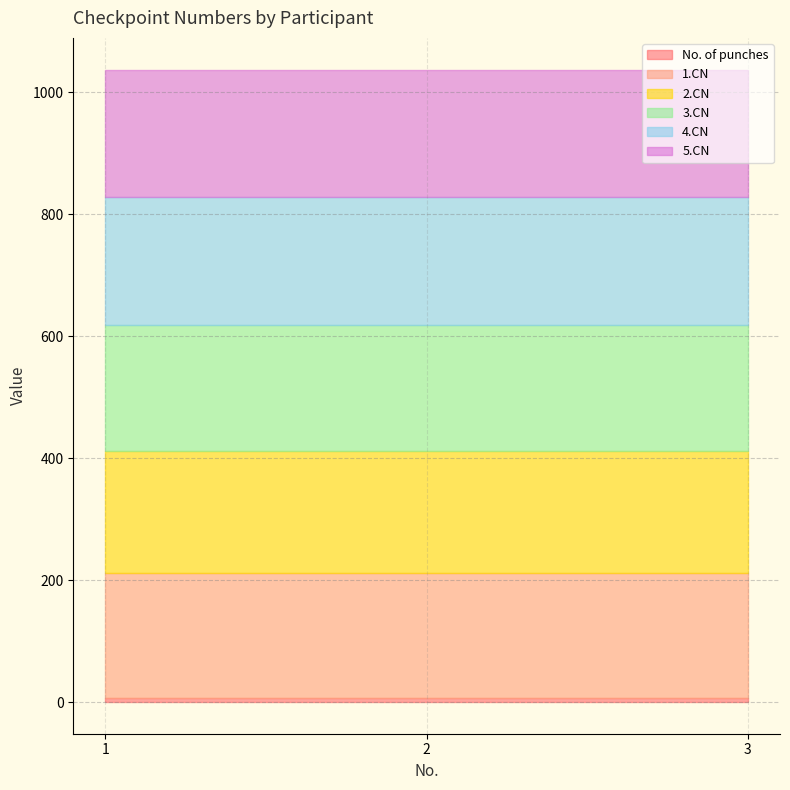

How many categories are shown in the chart?

3